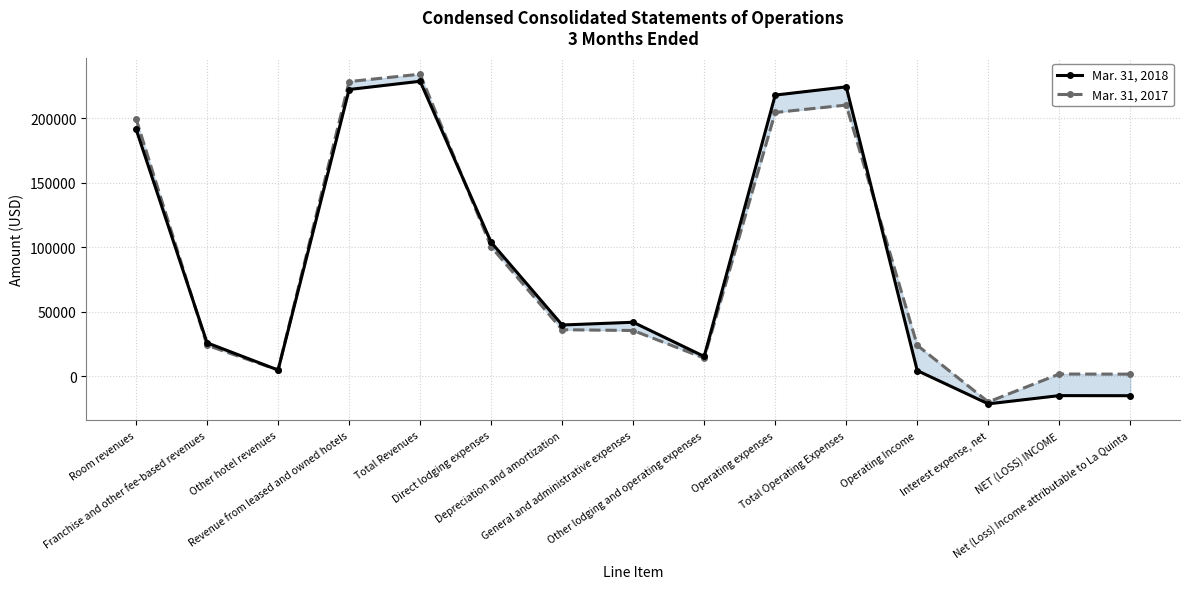

The Mar. 31, 2018 series shows -21456 at Interest expense, net. True or false?

True